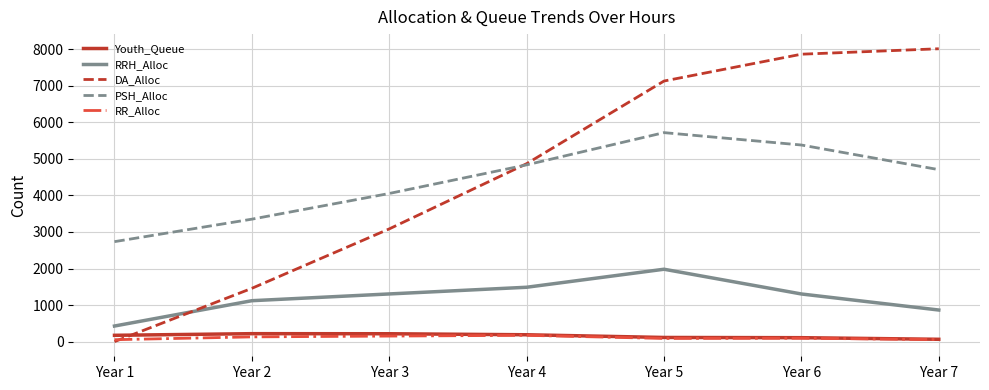

How many categories are shown in the chart?

7